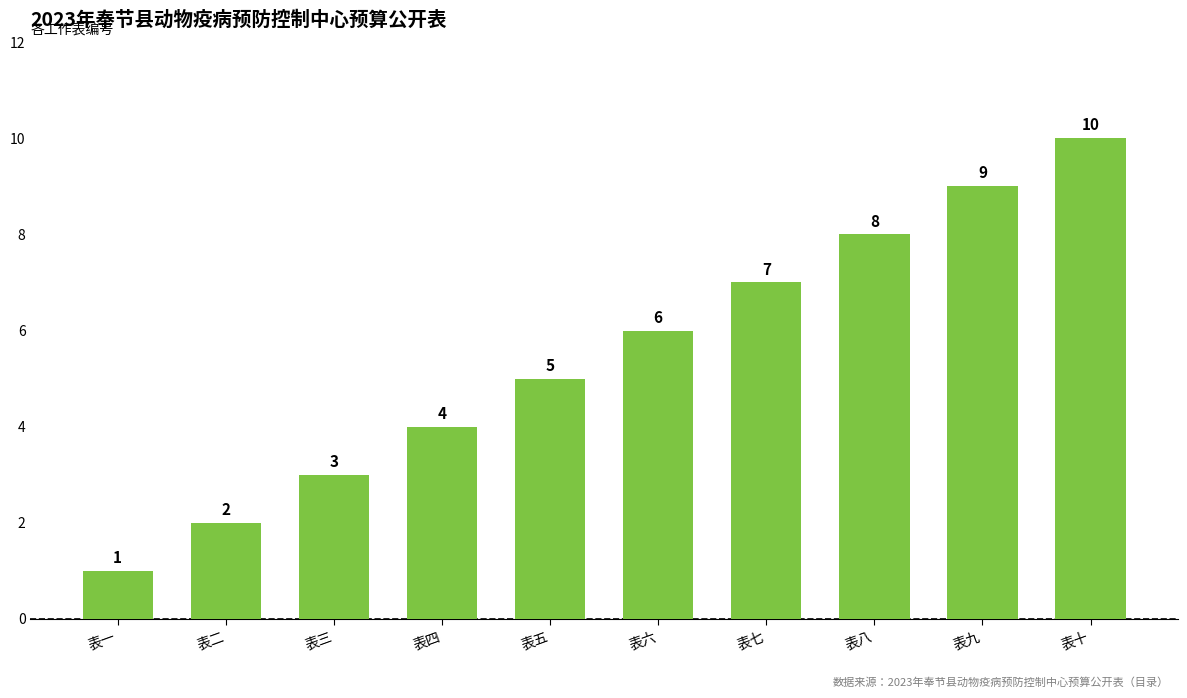

What is the smallest value displayed?

1